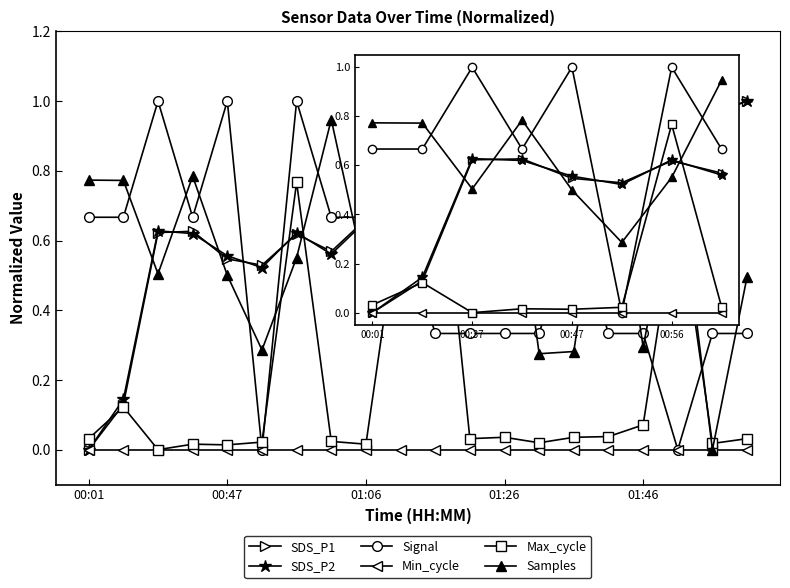

True or false: SDS_P1 and Samples intersect in this chart.

True